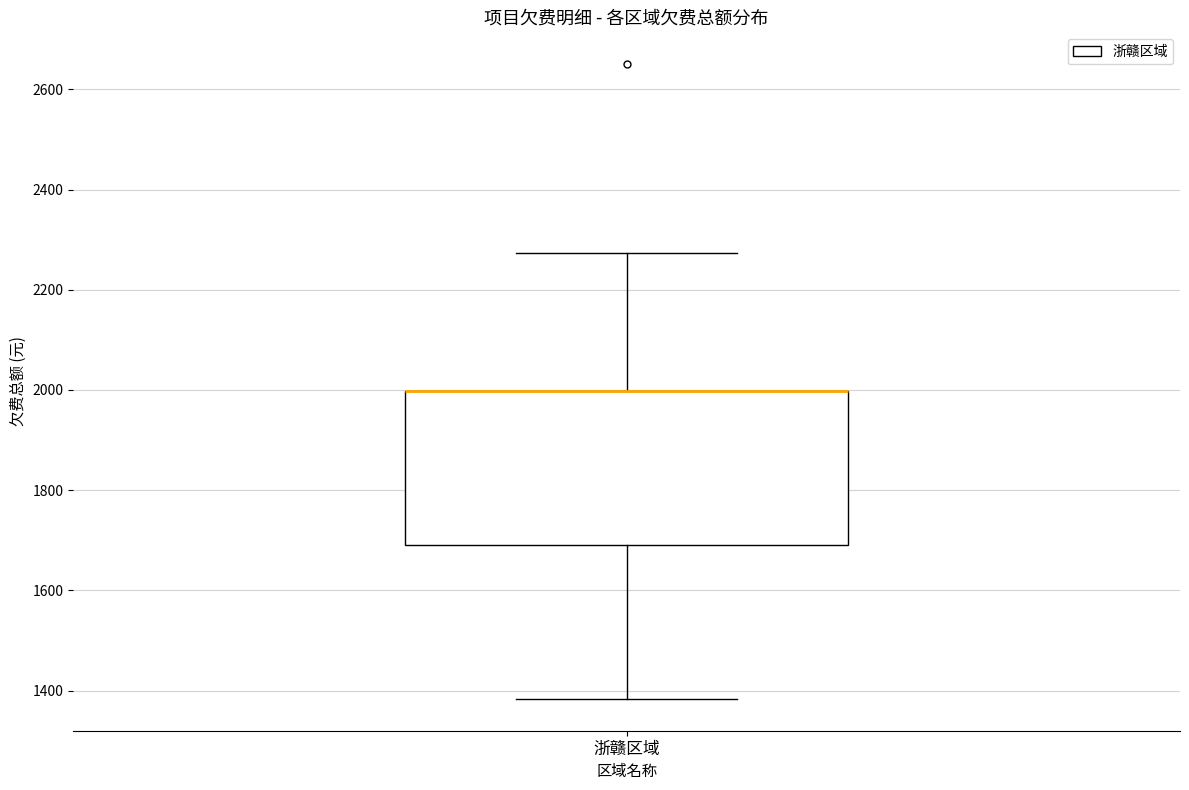

Read this box plot against the y-axis: the position of the median line, the range covered by the box, and the ends of both whiskers. The values are not printed on the chart, so give them approximately, as read against the axis.

median 2000 (drawn on the box's upper edge), box 1700 to 2000, whiskers 1380 to 2280